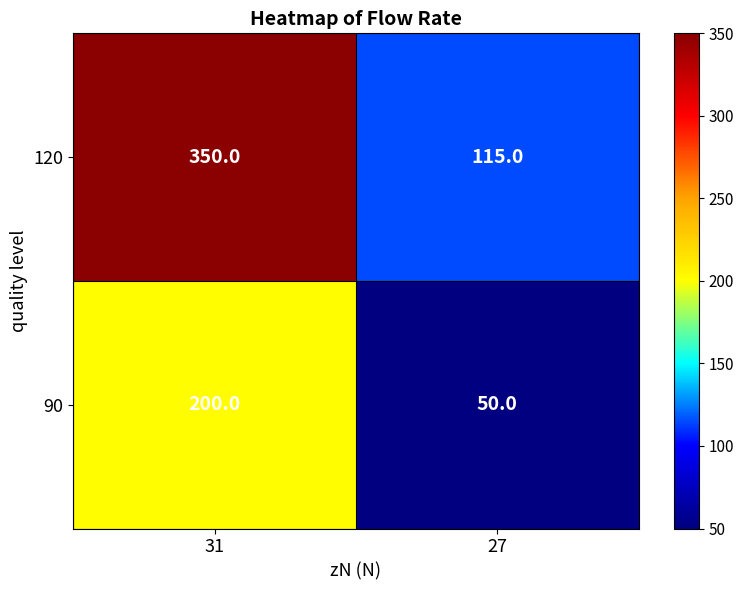

What is the average value of the 90 series?

125